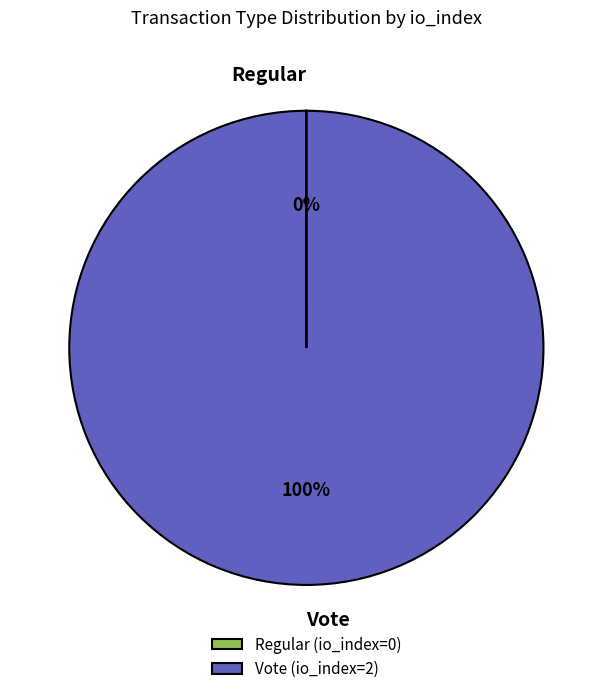

Is it true that Vote is 100% of the pie?

True